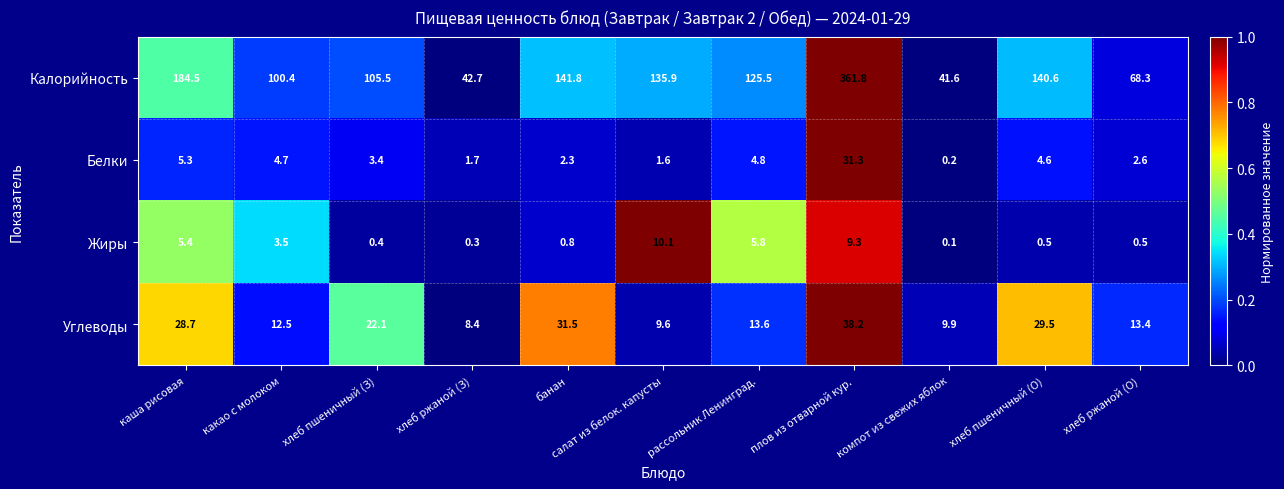

The Калорийность series shows 105.5 at хлеб пшеничный (З). True or false?

True